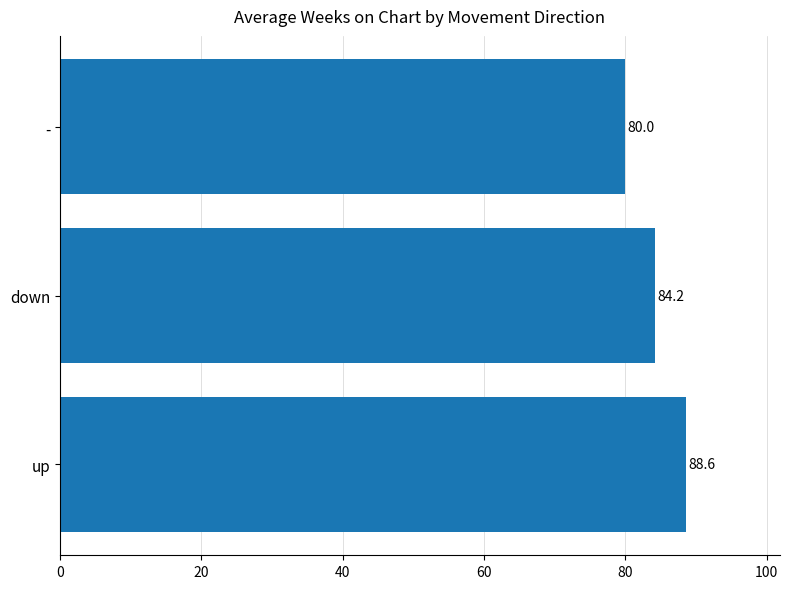

Rank the categories by value from lowest to highest.

-, down, up